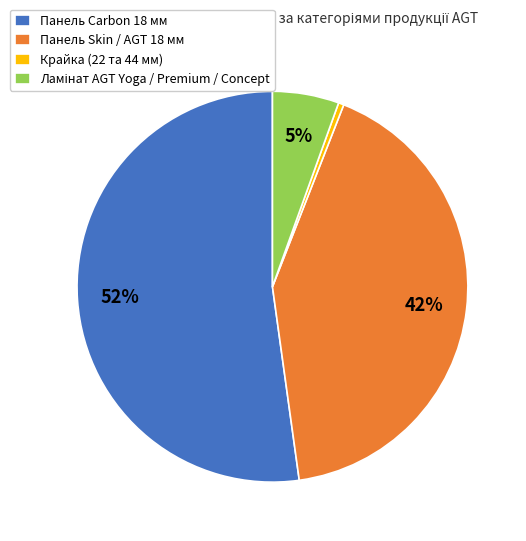

True or false: Панель Carbon 18 мм accounts for 52% of the total.

True